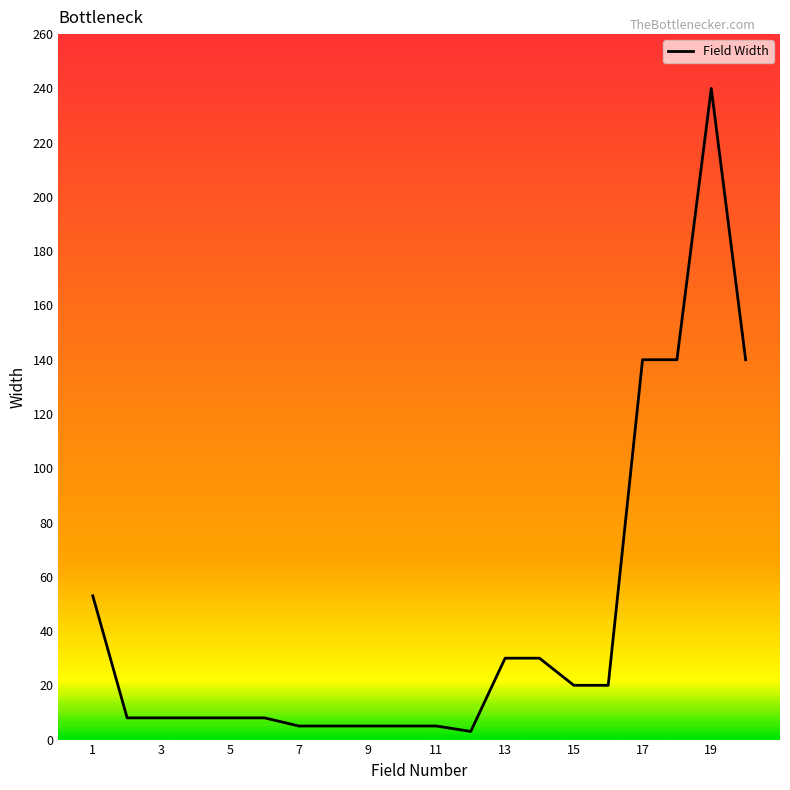

What is the difference between the maximum and minimum values?

237